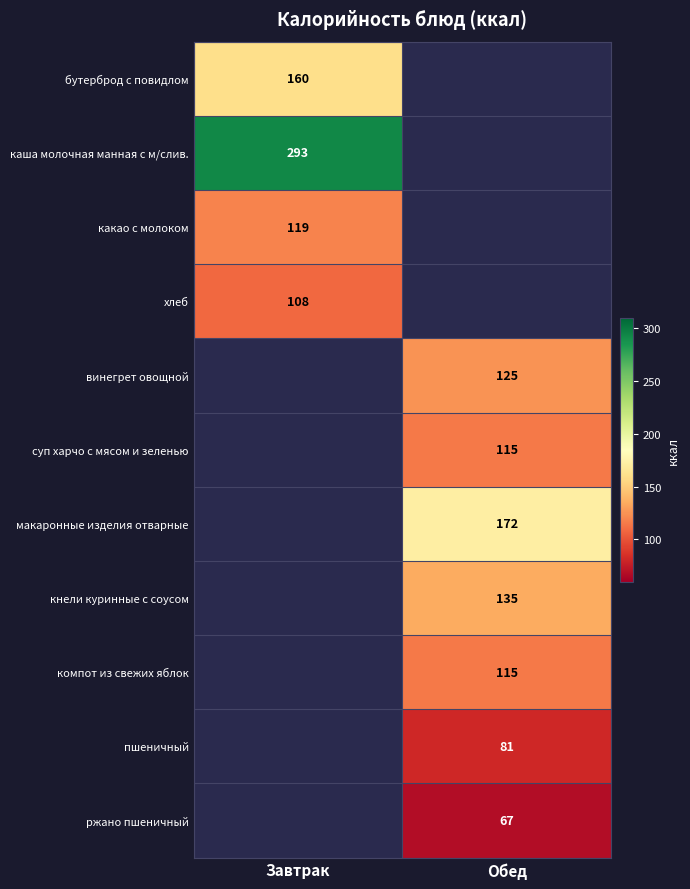

The кнели куринные с соусом series shows 237.3 at Обед. True or false?

False